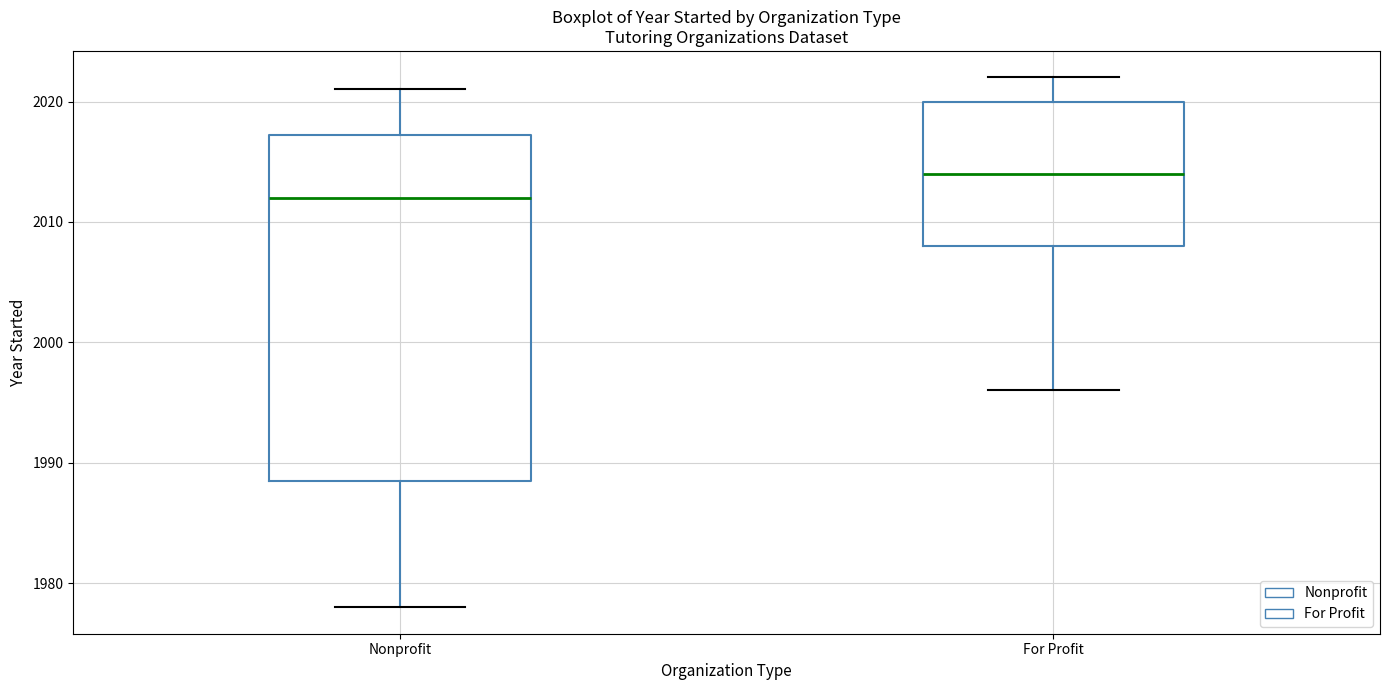

Reading left to right, read every box against the y-axis: the position of its median line, the range the box covers, and the ends of its whiskers. The values are not printed on the chart, so give them approximately, as read against the axis.

Nonprofit: median 2012, box 1989 to 2017, whiskers 1978 to 2021
For Profit: median 2014, box 2008 to 2020, whiskers 1996 to 2022